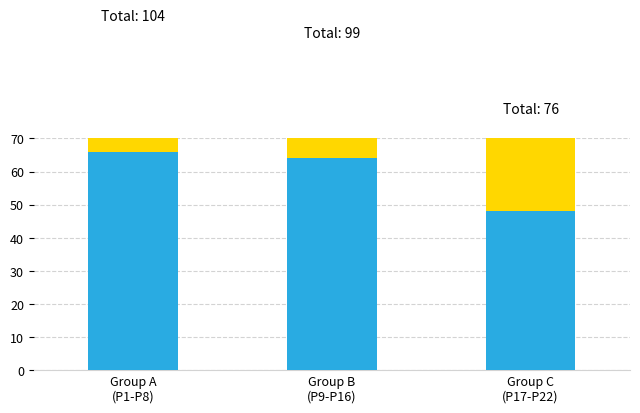

What is the difference between the highest and lowest values at Group B
(P9-P16)?

29